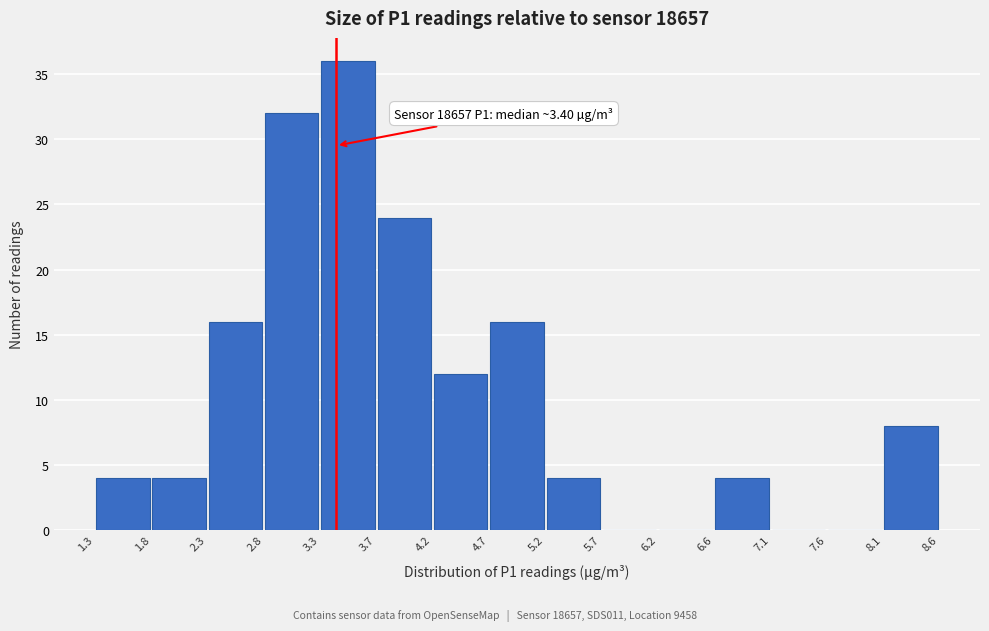

Which range on the x-axis has the tallest bar?

3.3 to 3.7